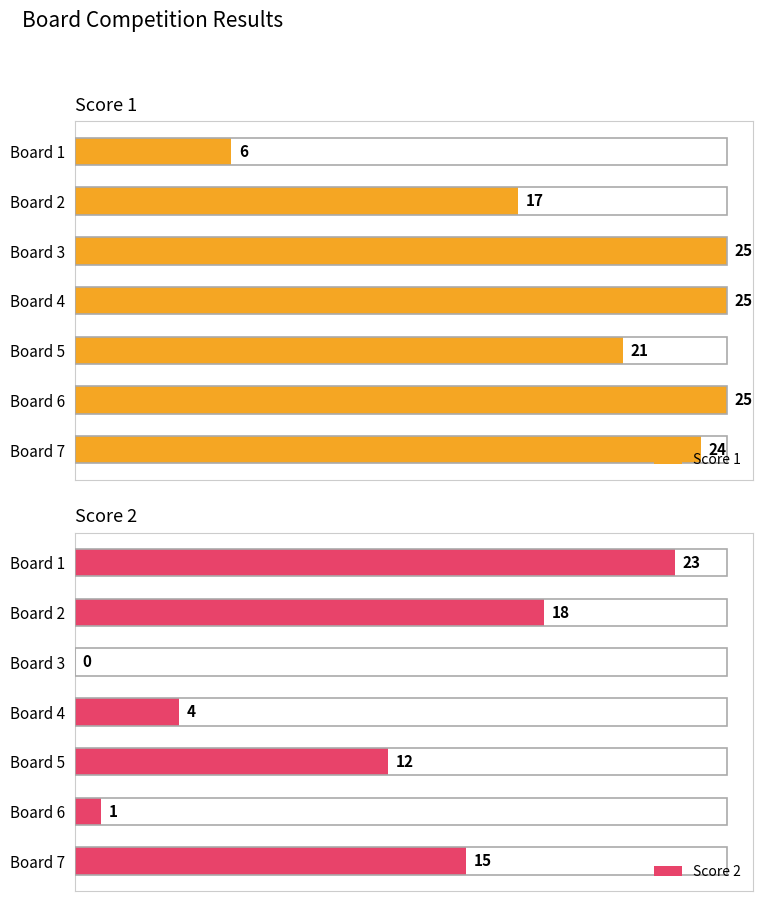

How many data points in Score 2 are less than 12?

3